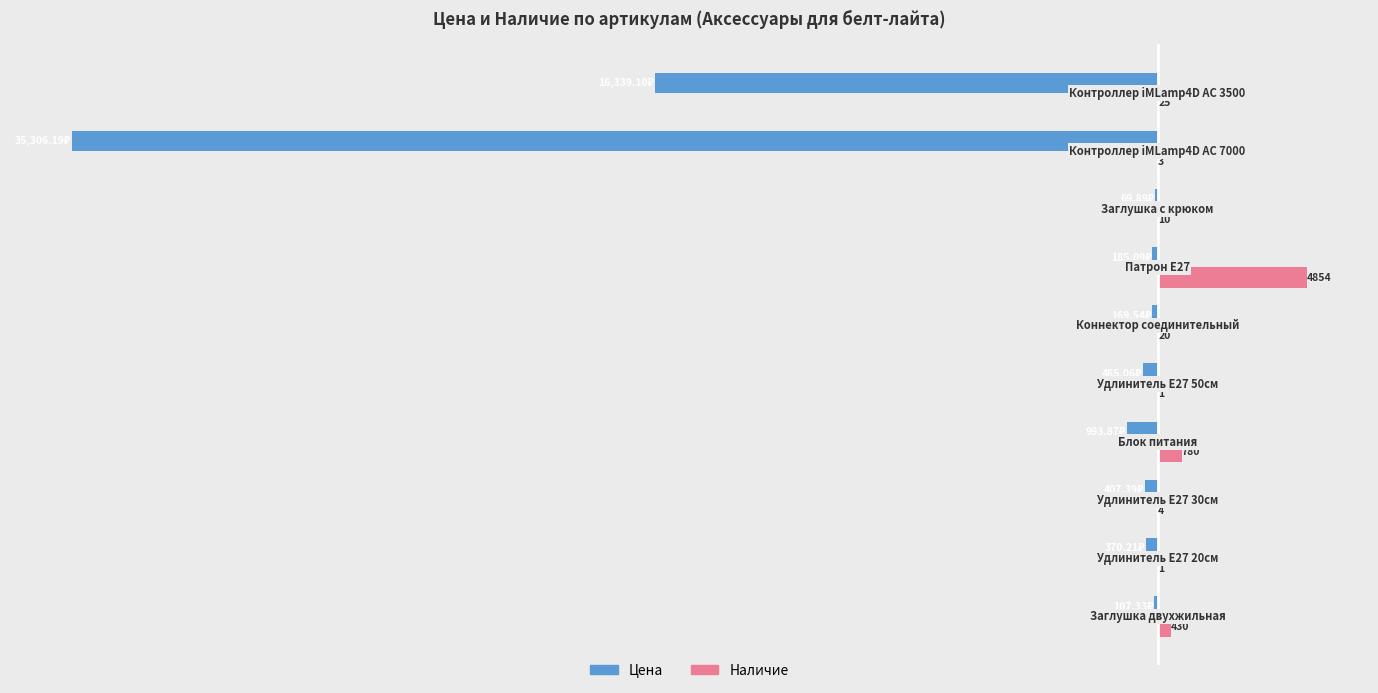

Which series has the largest total across all categories?

Наличие